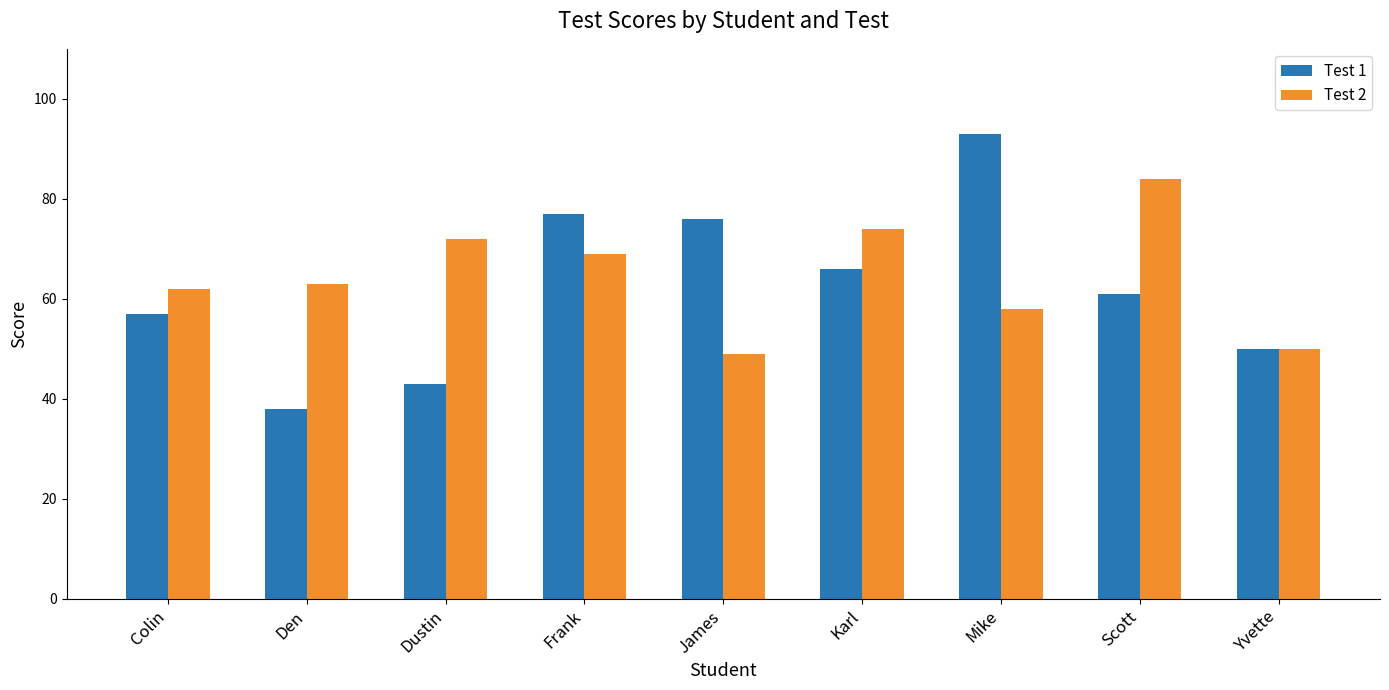

What is the total value across all series at Mike?

151